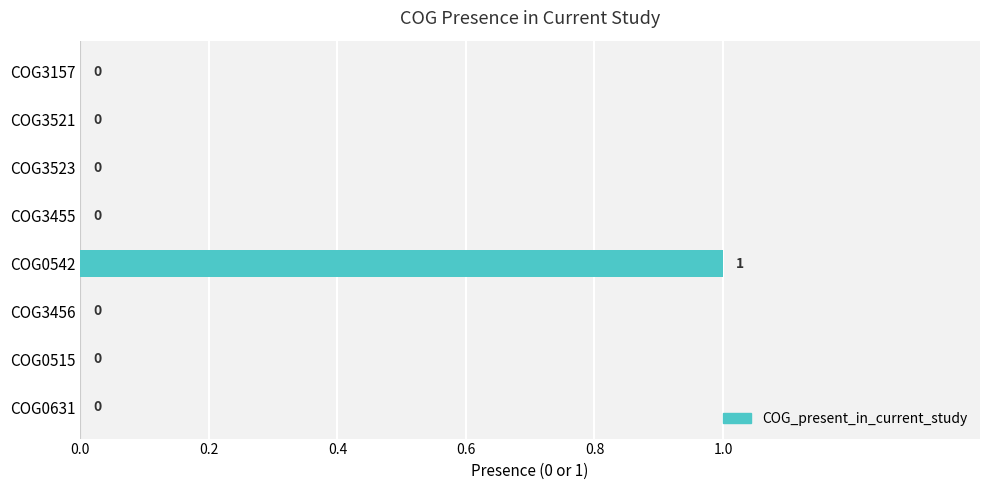

Reading bottom to top, what are all the values shown in this chart?

COG0631=0	COG0515=0	COG3456=0	COG0542=1	COG3455=0	COG3523=0	COG3521=0	COG3157=0